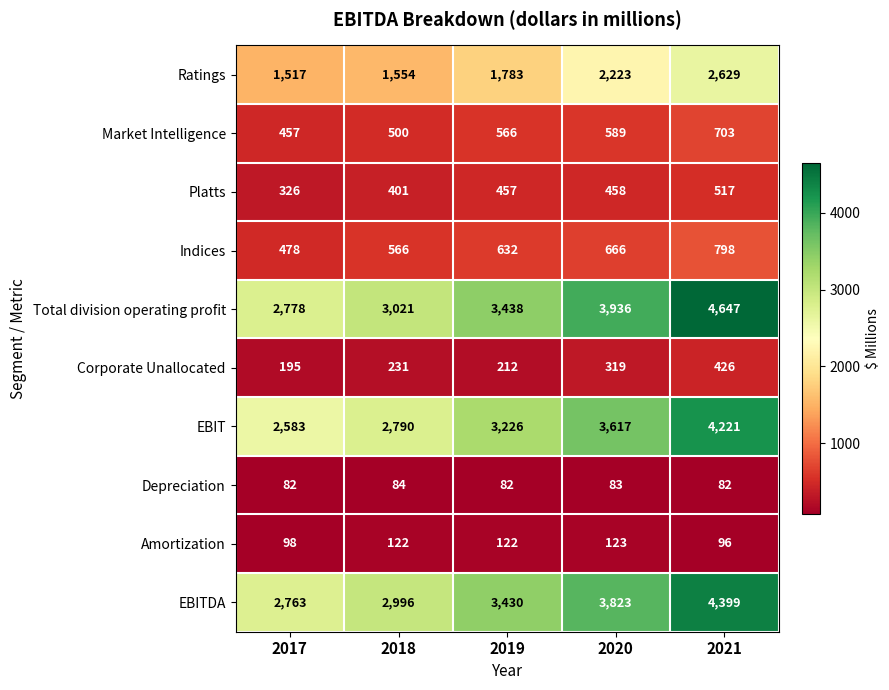

At 2019, list the series in order from largest to smallest.

Total division operating profit, EBITDA, EBIT, Ratings, Indices, Market Intelligence, Platts, Corporate Unallocated, Amortization, Depreciation